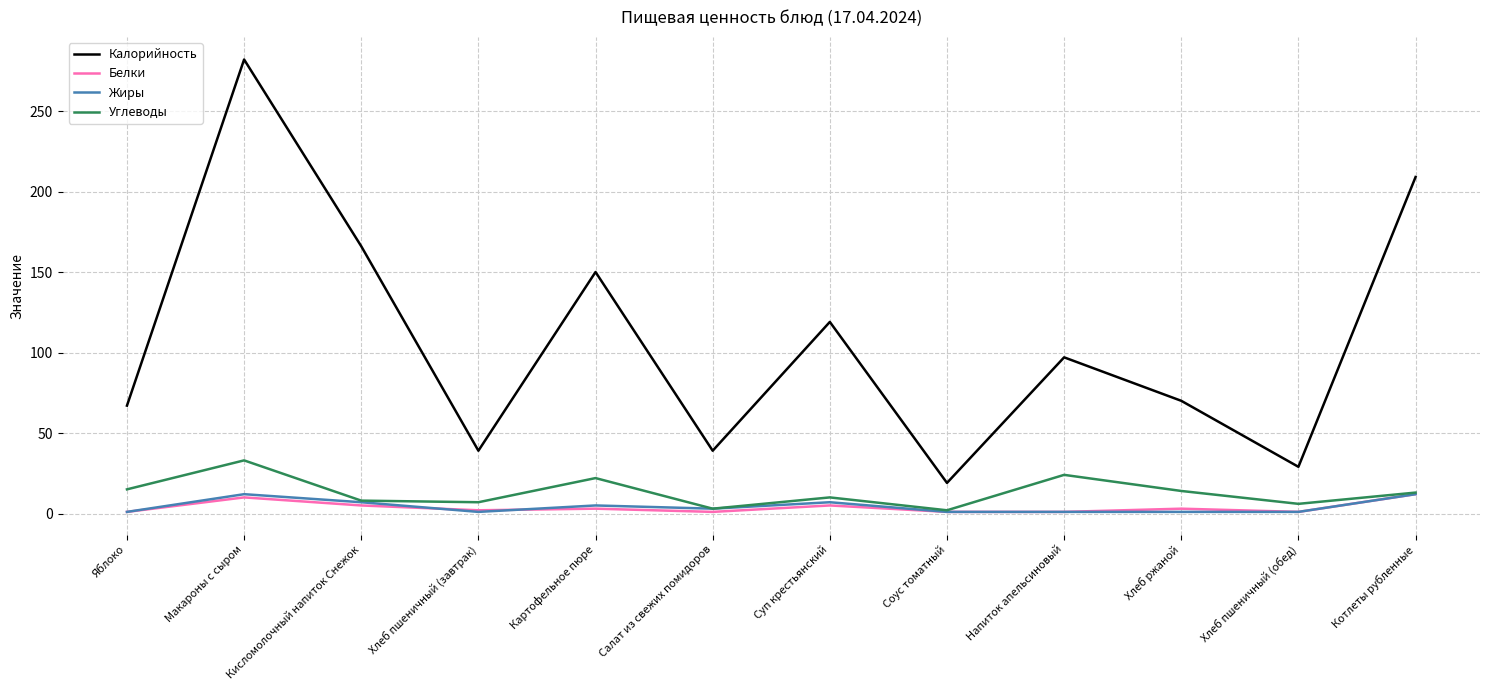

True or false: Калорийность and Углеводы cross at least once.

False